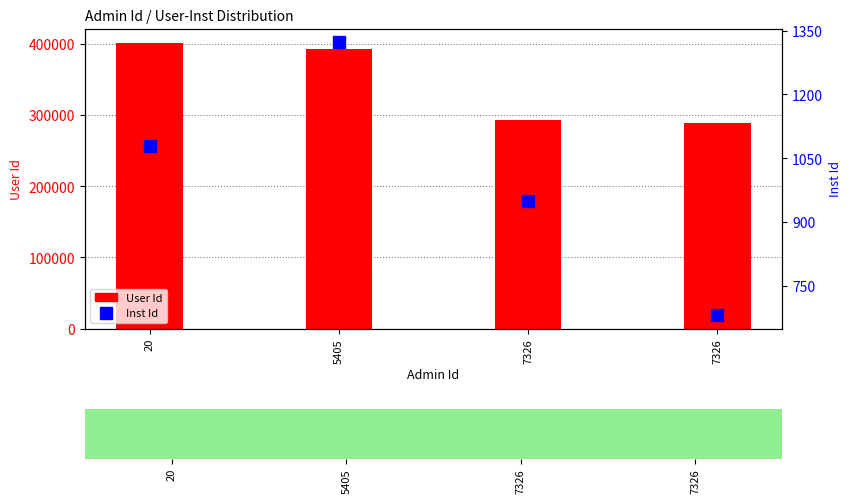

Reading left to right, list all the values displayed in this chart.

User Id: 401632	392575	292829	289384
Inst Id: 1079	1323	949	682